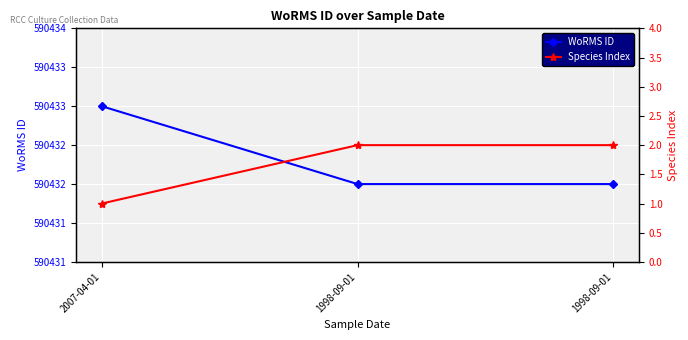

List the labels in order of Species Index value, smallest first.

2007-04-01, 1998-09-01, 1998-09-01